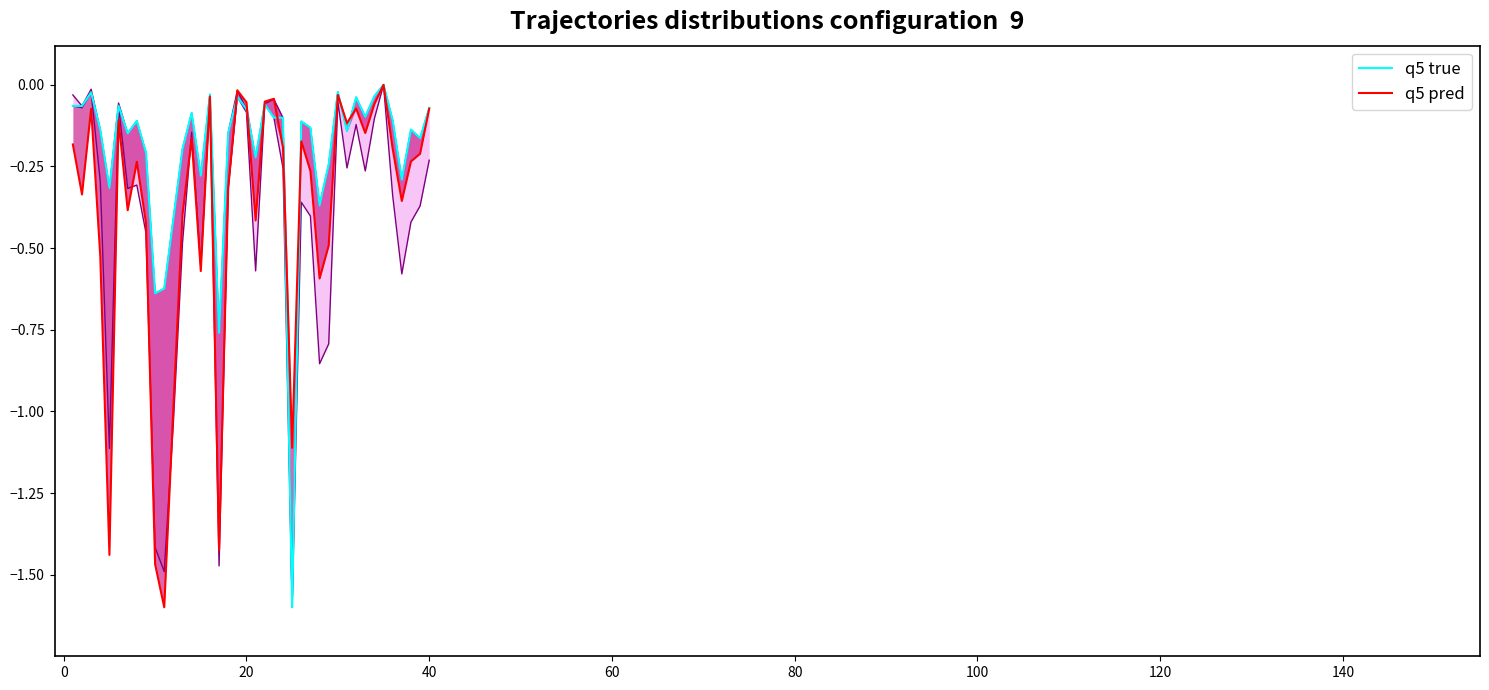

Rank the series by their average value, from lowest to highest.

q5 pred, q5 true